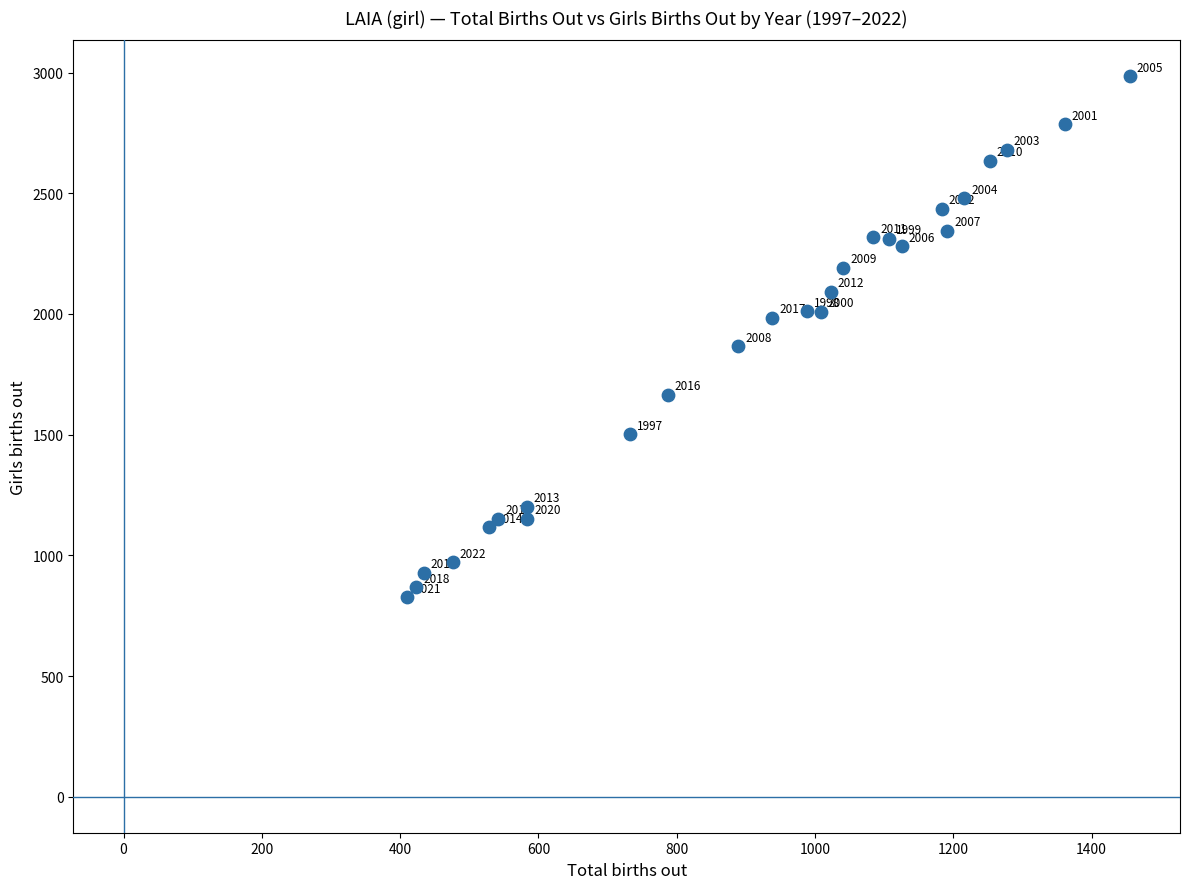

What is the range of Y values (max minus min)?

2158